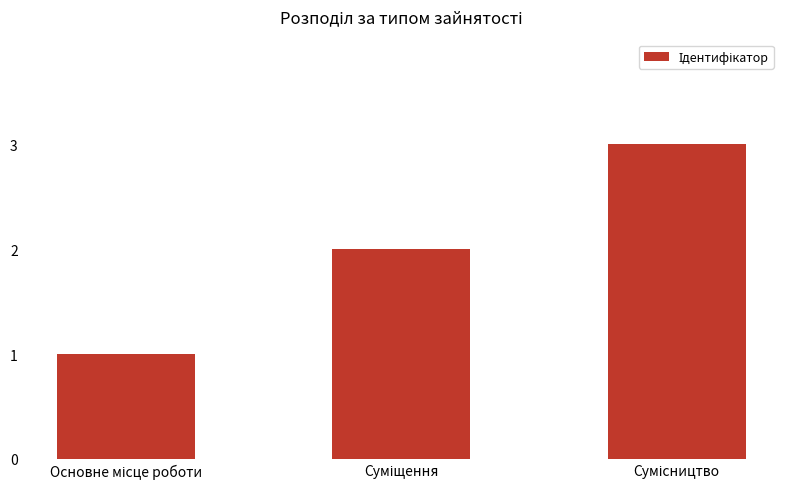

How many values are below 2?

1